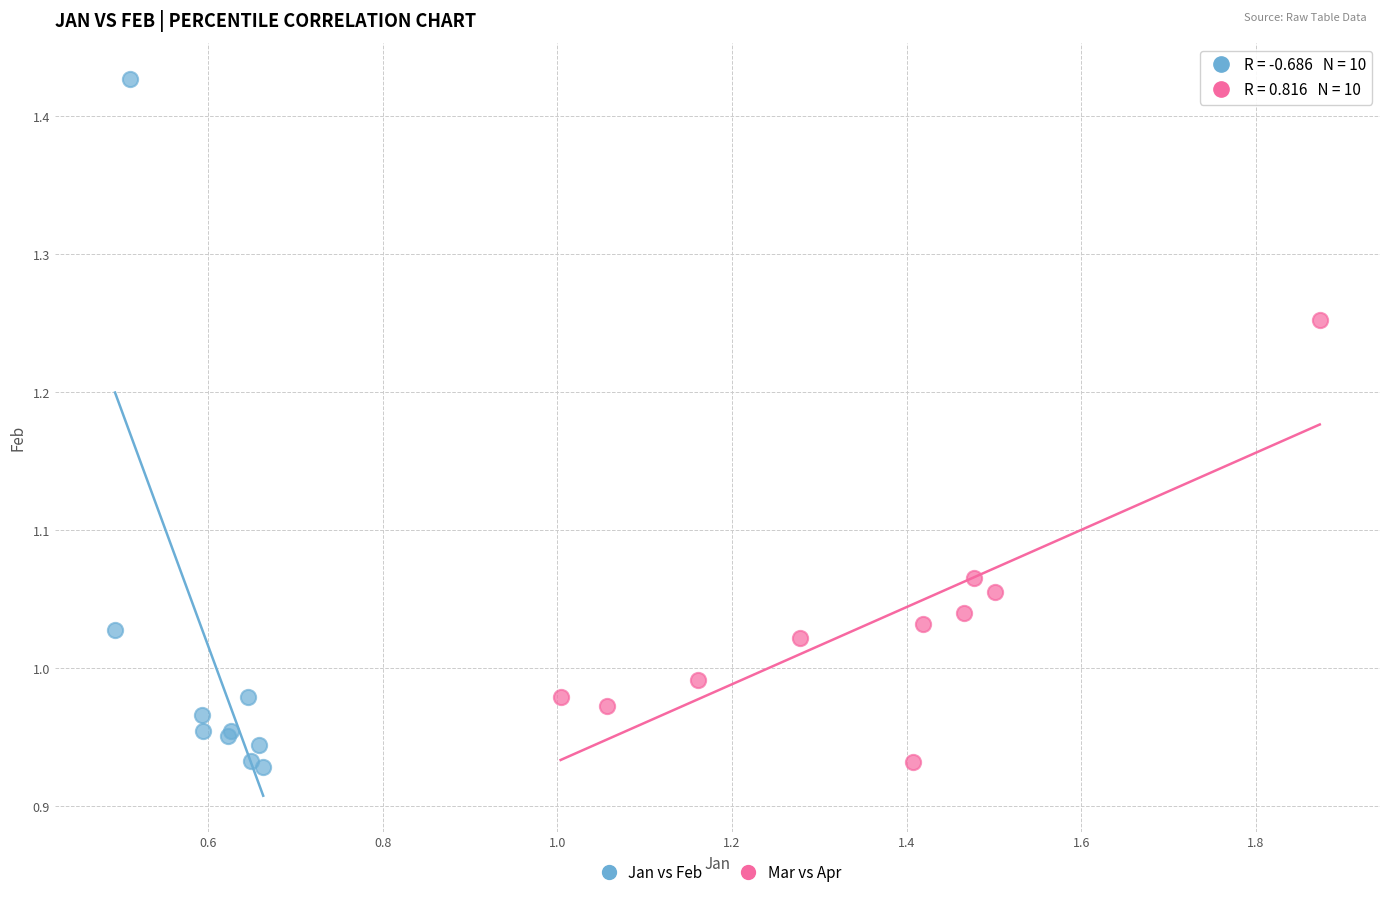

Which series contains the highest Y value?

Jan vs Feb